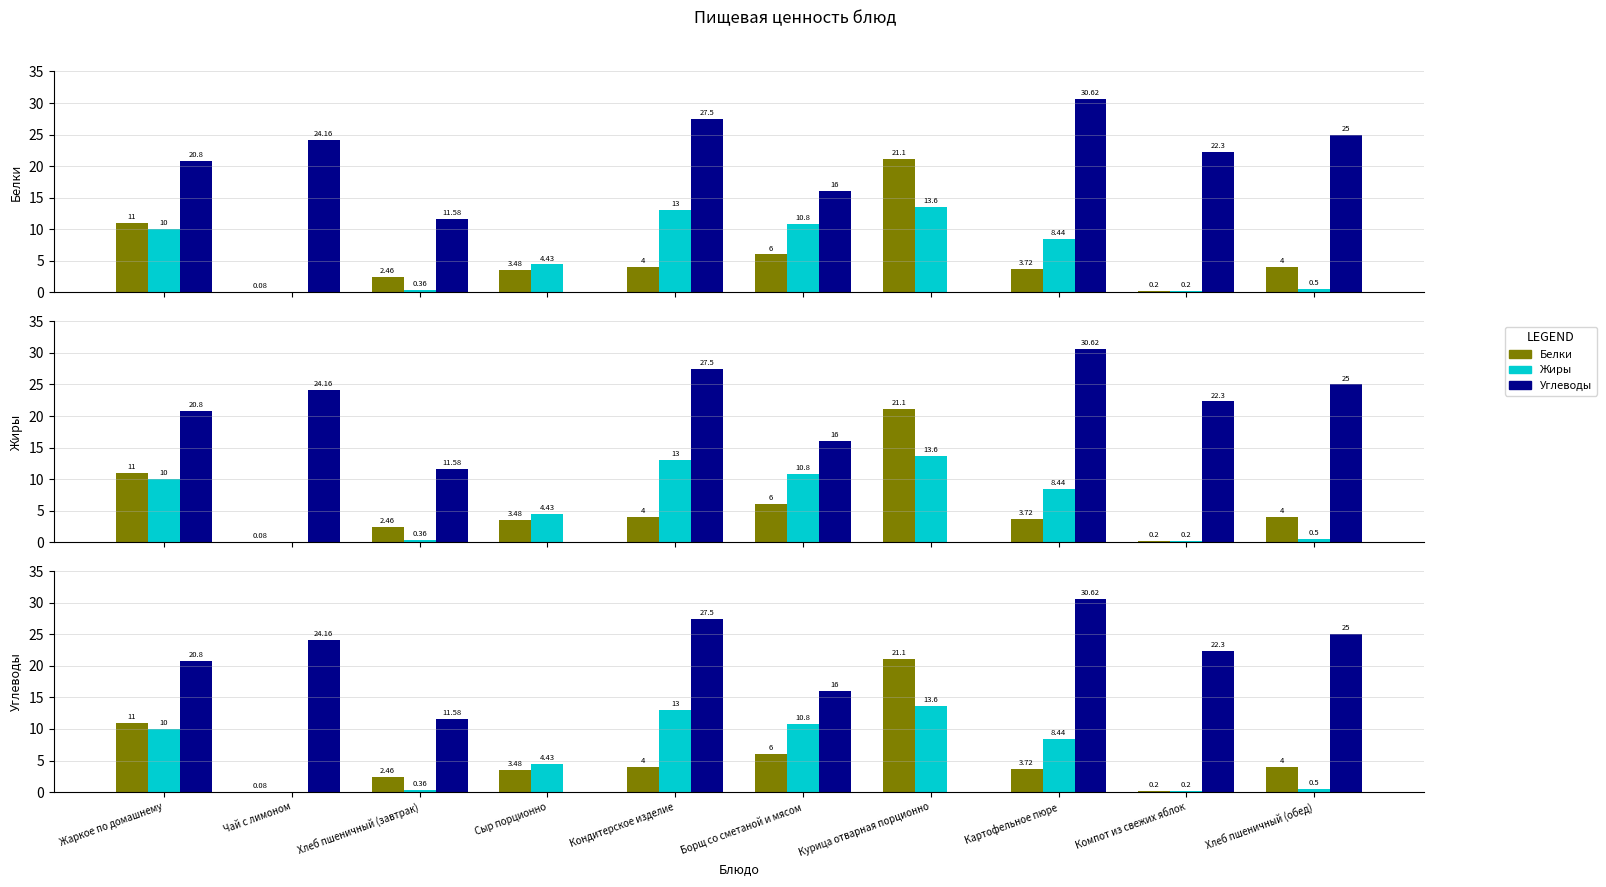

What is the difference between the highest and lowest values at Борщ со сметаной и мясом?

10.0